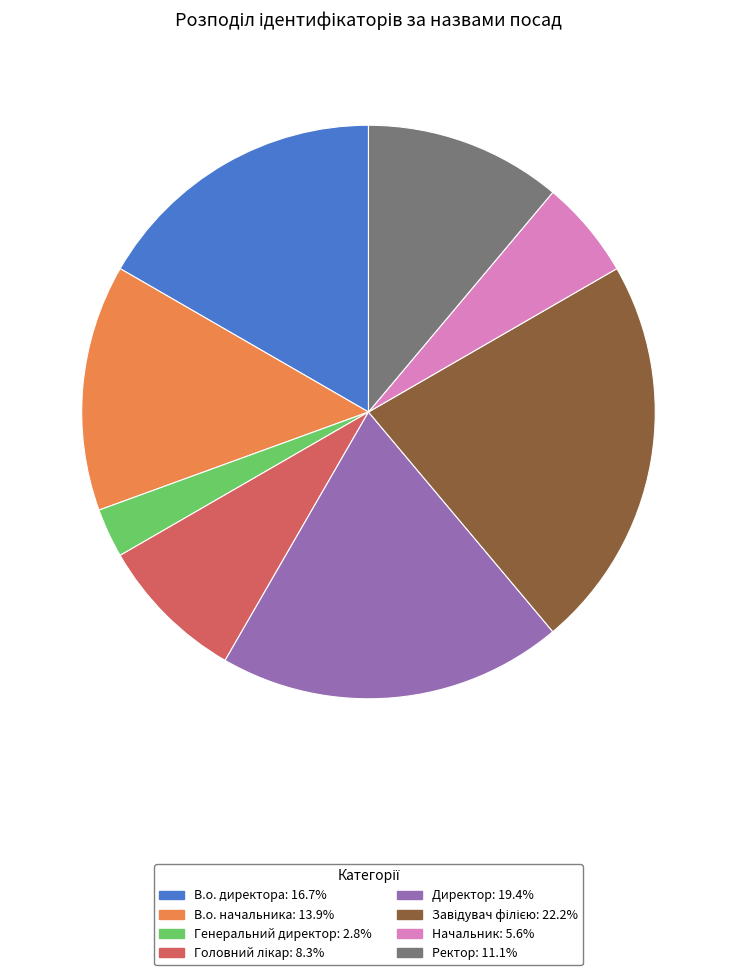

How many segments does this pie chart have?

8